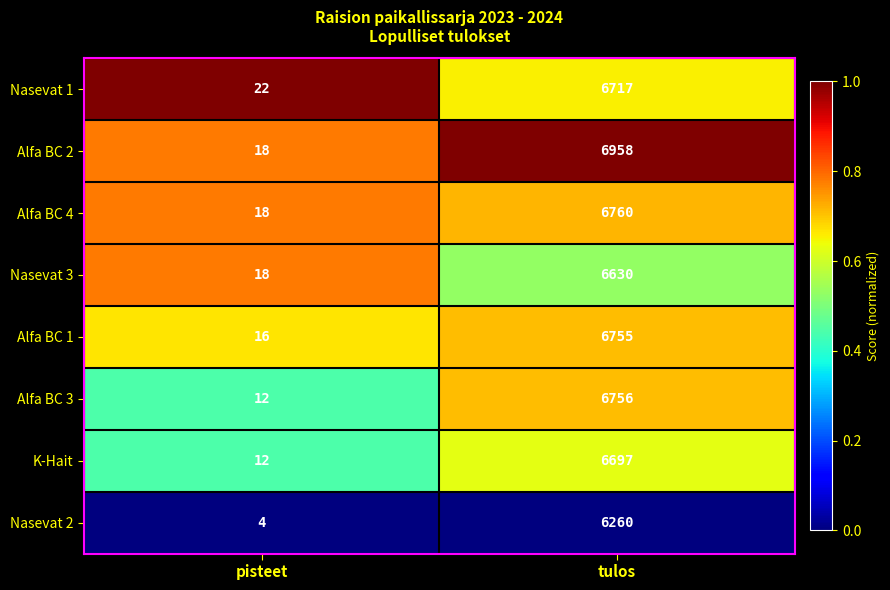

Which category has the lowest value across all series?

pisteet